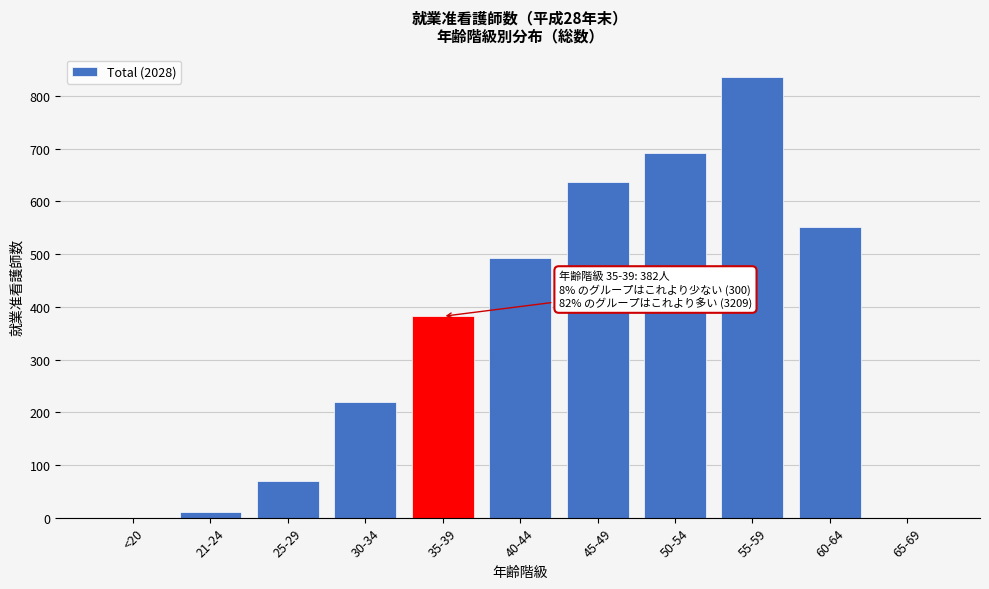

Reading right to left, list all the values displayed in this chart.

65-69=0	60-64=551	55-59=837	50-54=691	45-49=637	40-44=493	35-39=382	30-34=219	25-29=70	21-24=11	<20=0